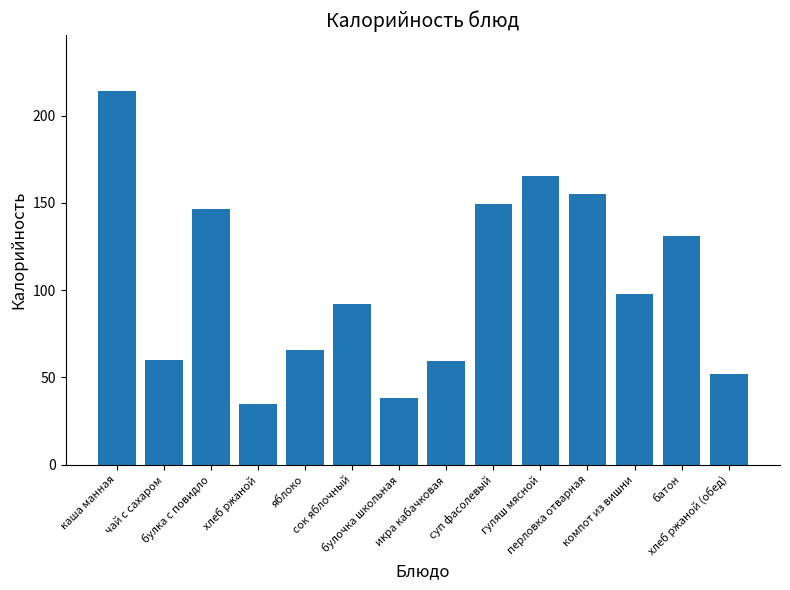

The value at булочка школьная is 38.0. True or false?

True